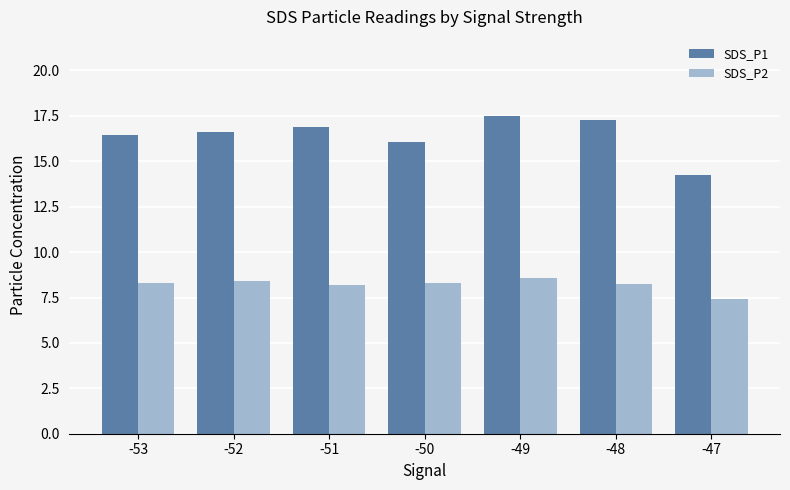

What is the value of the SDS_P2 bar at the 3rd from the left?

8.2